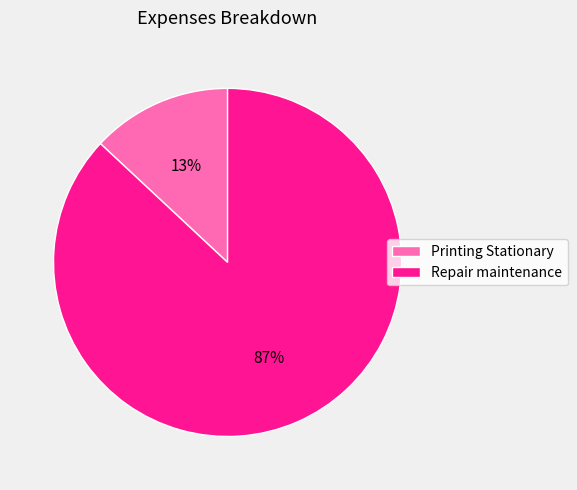

Is the sum of Printing Stationary and Repair maintenance greater than half?

Yes